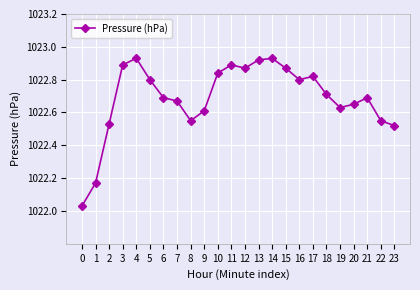

Approximately how many times larger is the value at 17 compared to 6?

1.0